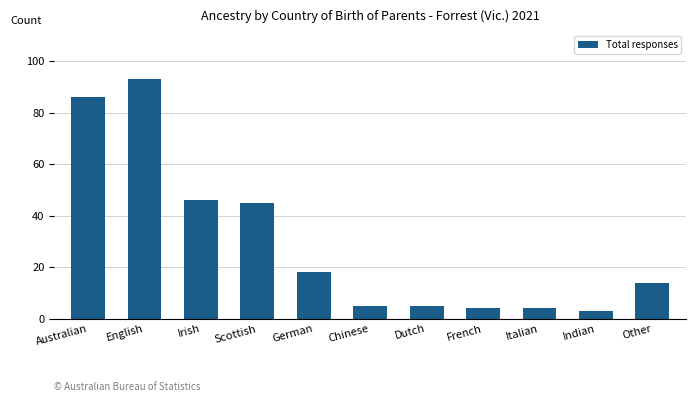

How many values are below 14?

5